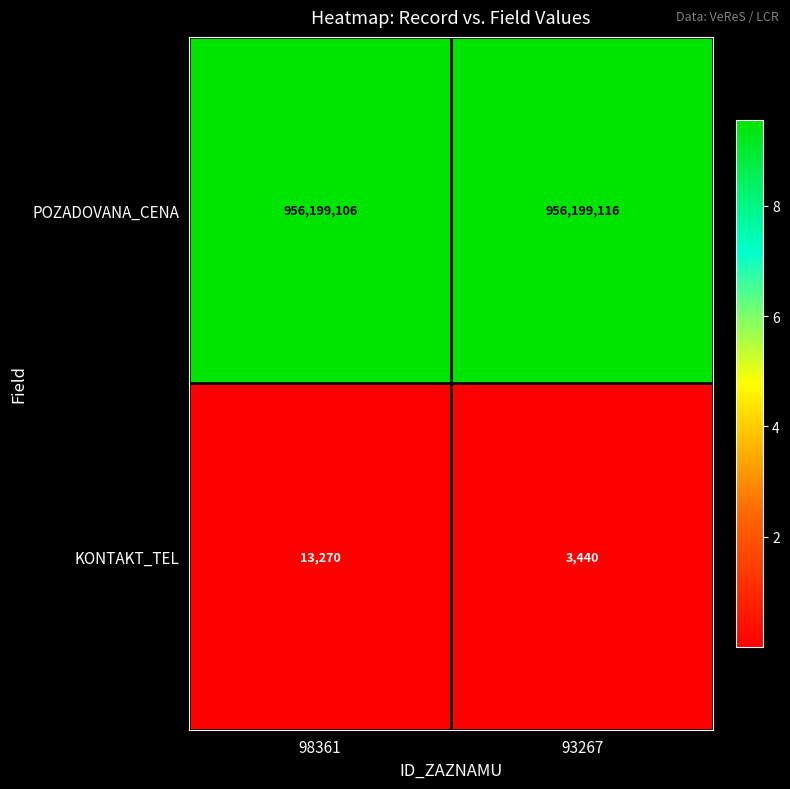

What value does the POZADOVANA_CENA series have at 98361, to the nearest 10?

956199110